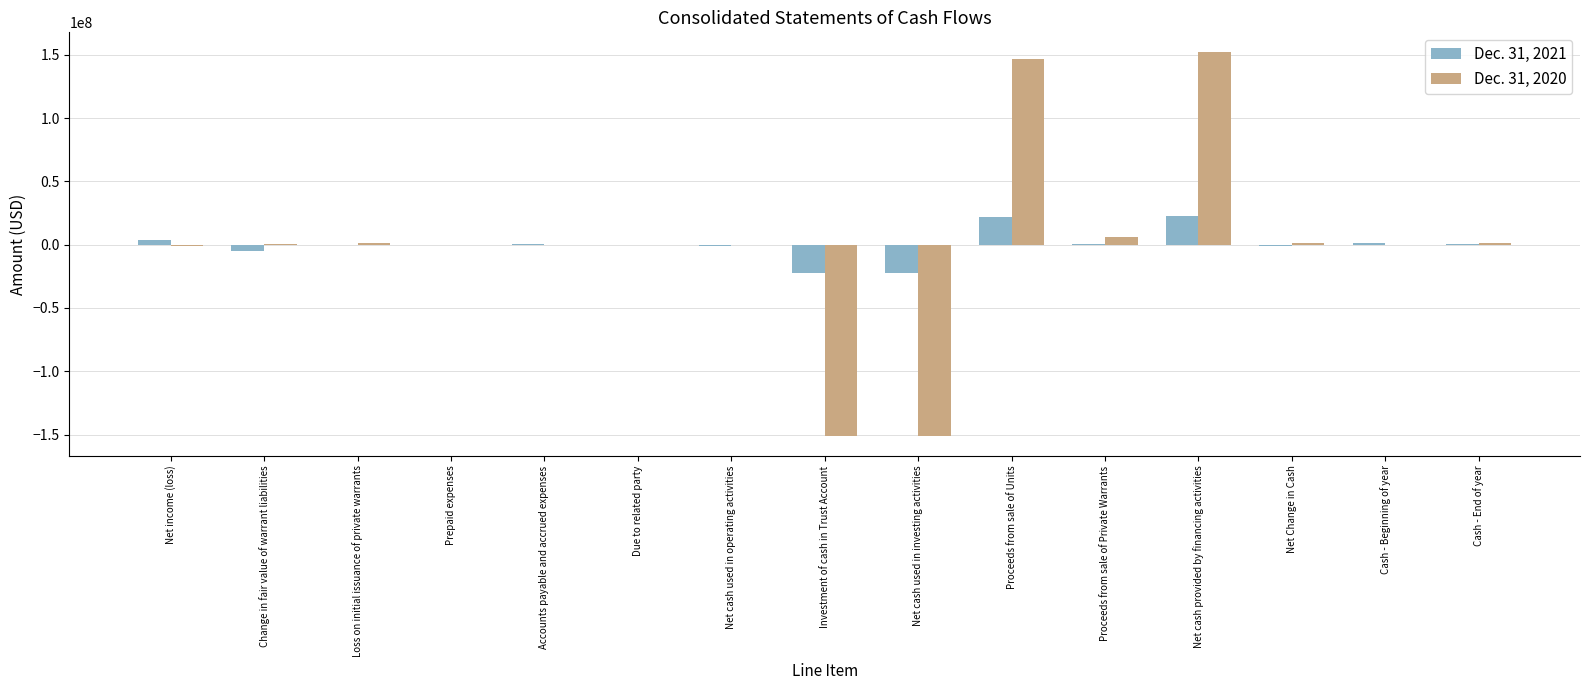

What is the sum of all Dec. 31, 2021 values?

-728663